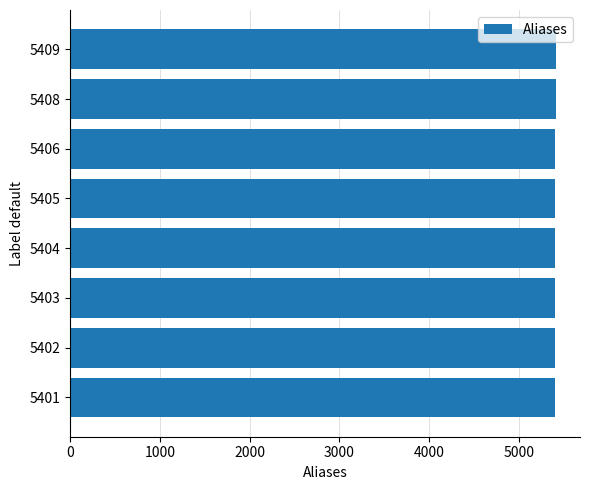

How many categories are shown in the chart?

8